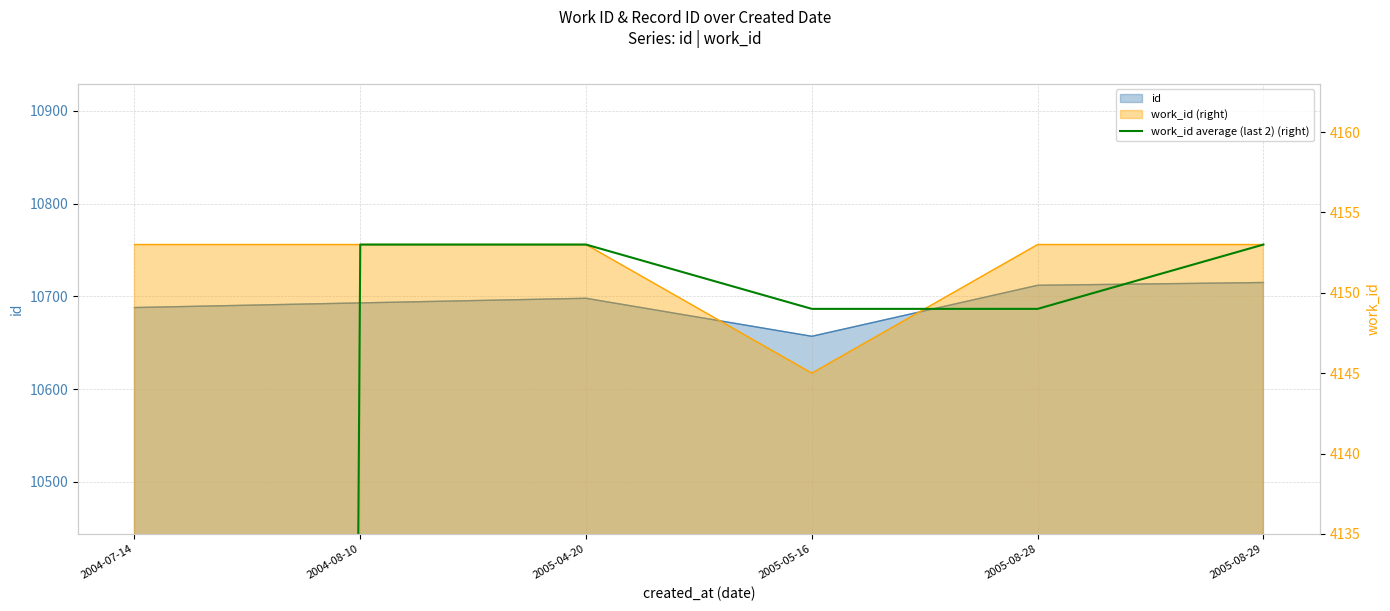

The value at 2005-04-20 is 7072.9. True or false?

False